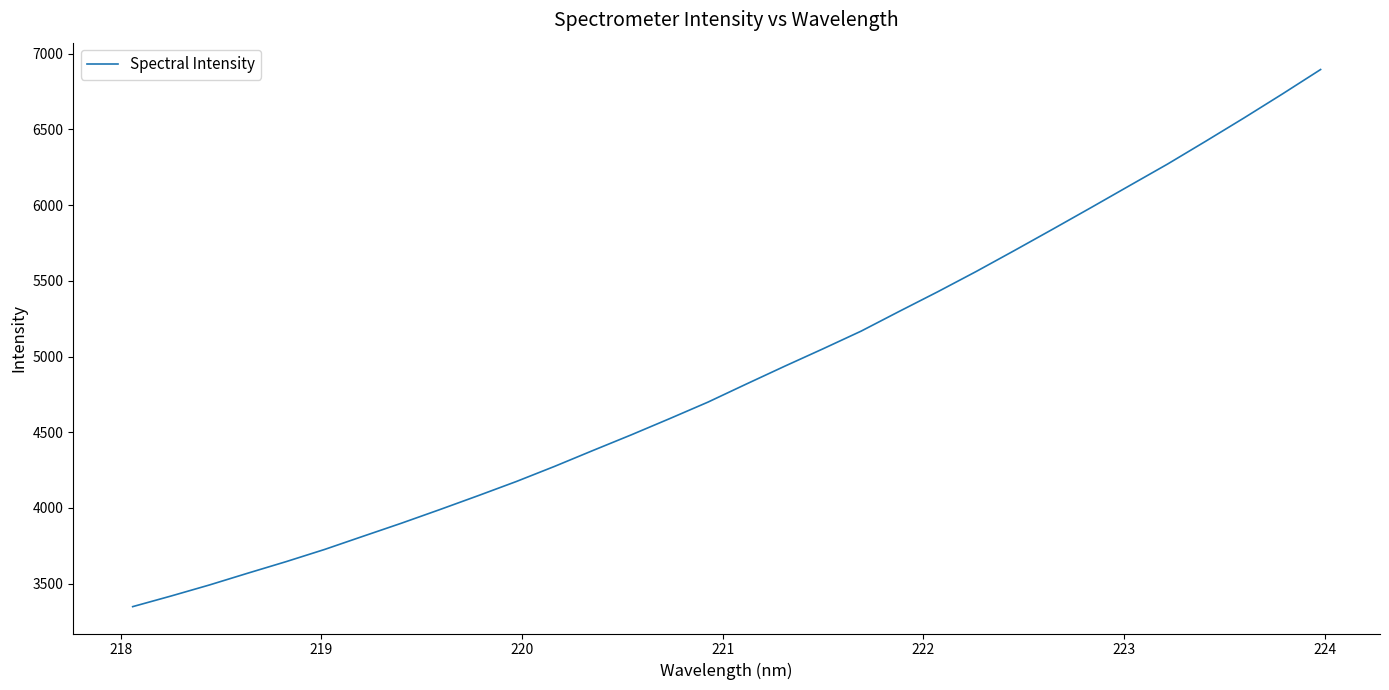

What is the greatest value displayed?

6894.9